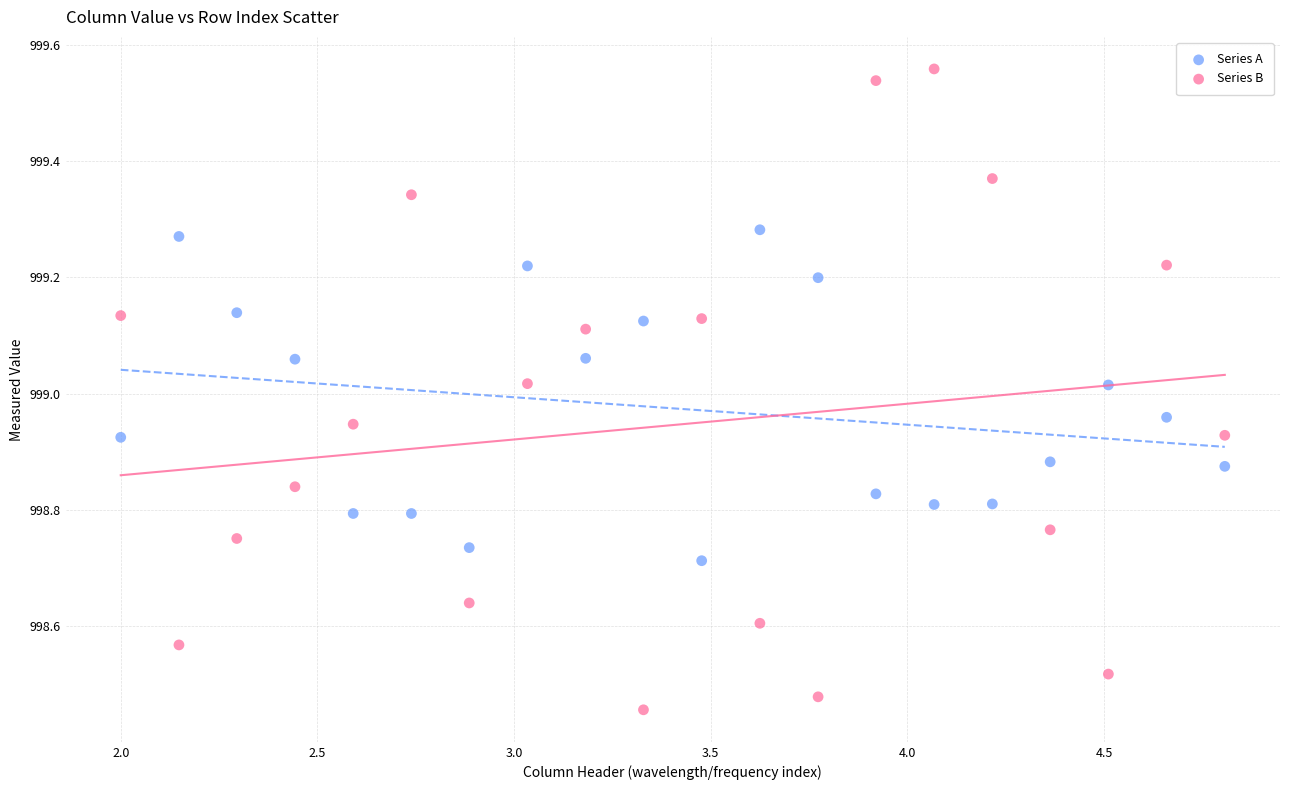

Across all data points, what is the range of X values (max minus min)?

2.8